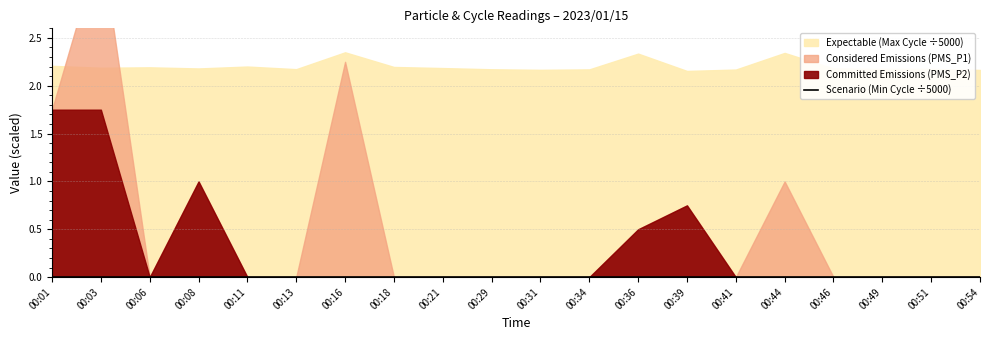

Is it true that Max_cycle equals 11748.0 at 00:16?

True